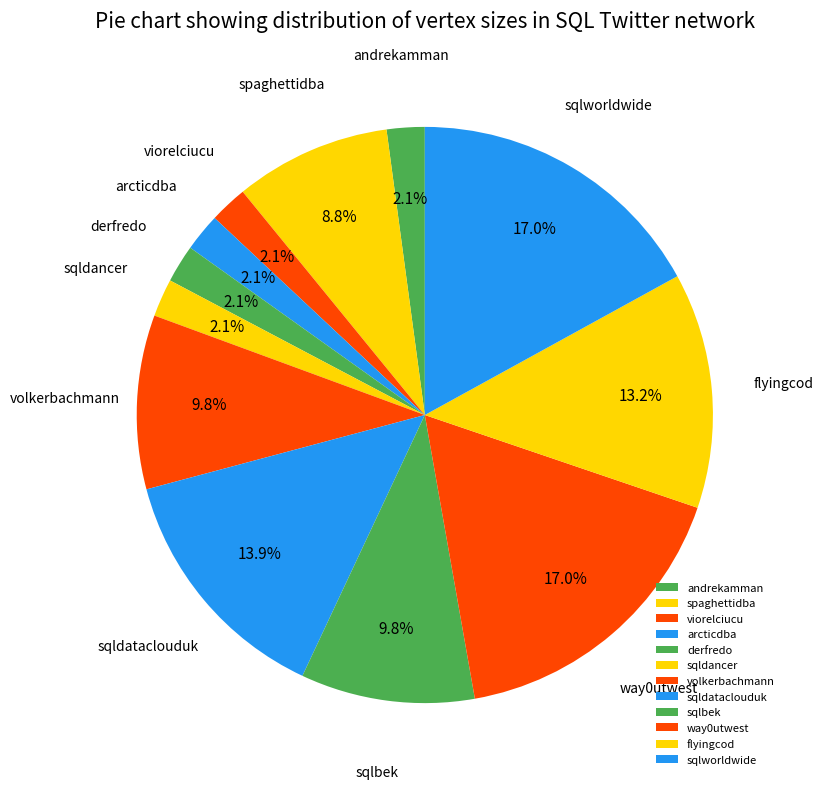

Is derfredo the majority of the pie?

No